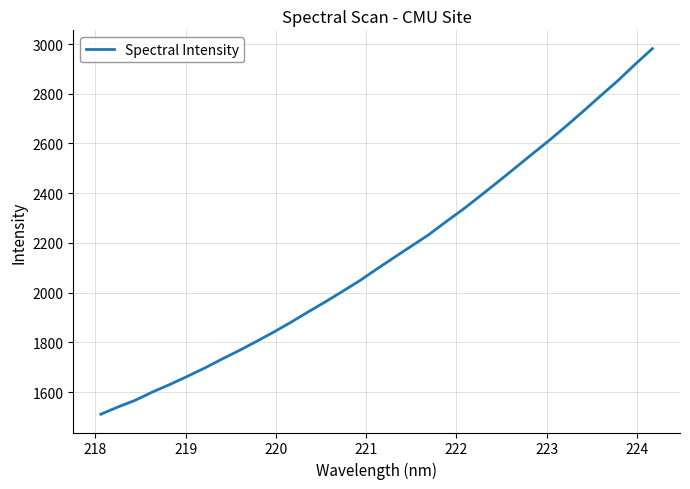

What is the smallest value displayed?

1510.7